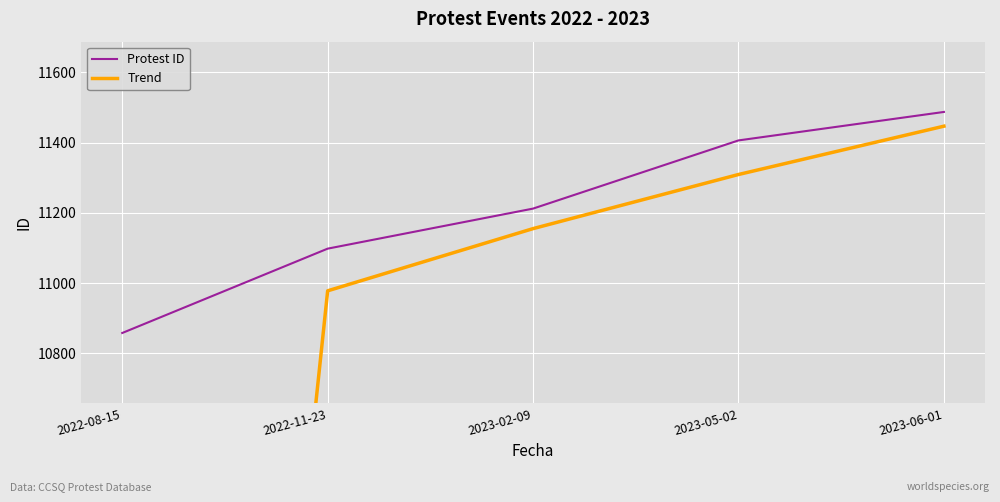

Is the value of Protest ID at 2023-05-02 greater than the value of Trend at 2022-11-23?

Yes